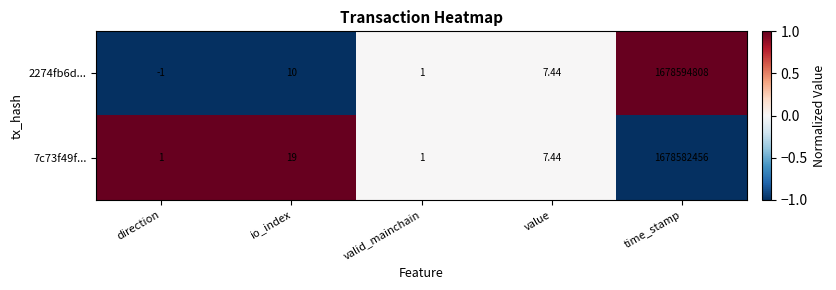

Where does the 2274fb6d... series first go above 7?

io_index